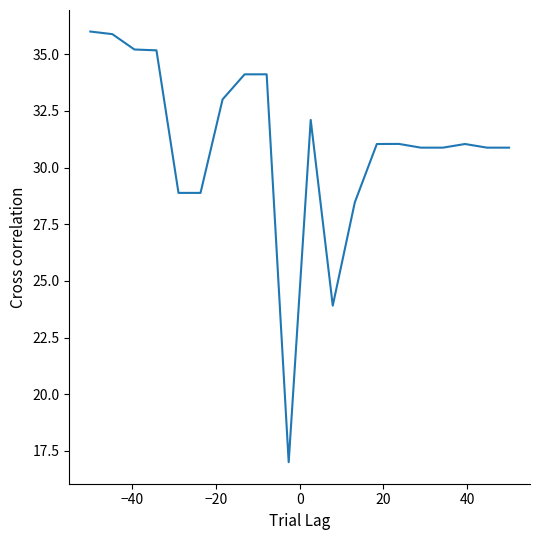

True or false: there are more than 0 points higher than both neighbors.

True